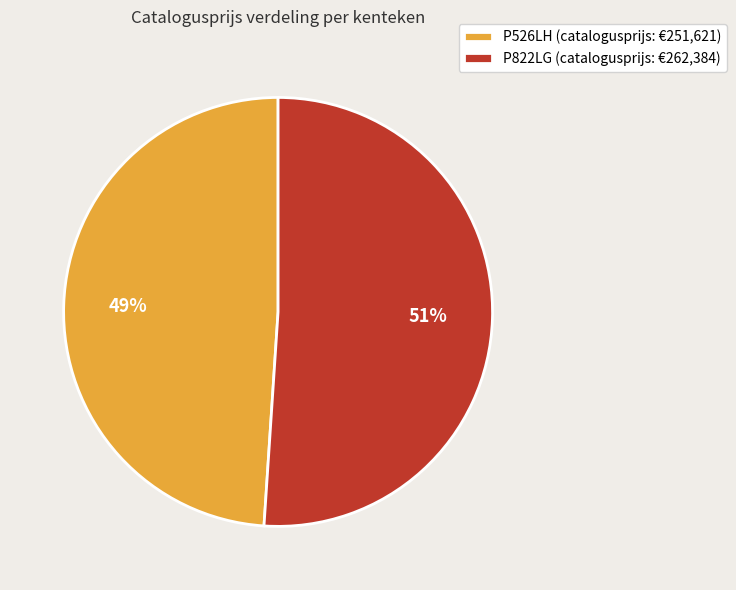

To the nearest percent, what percentage of the pie is P822LG?

51%